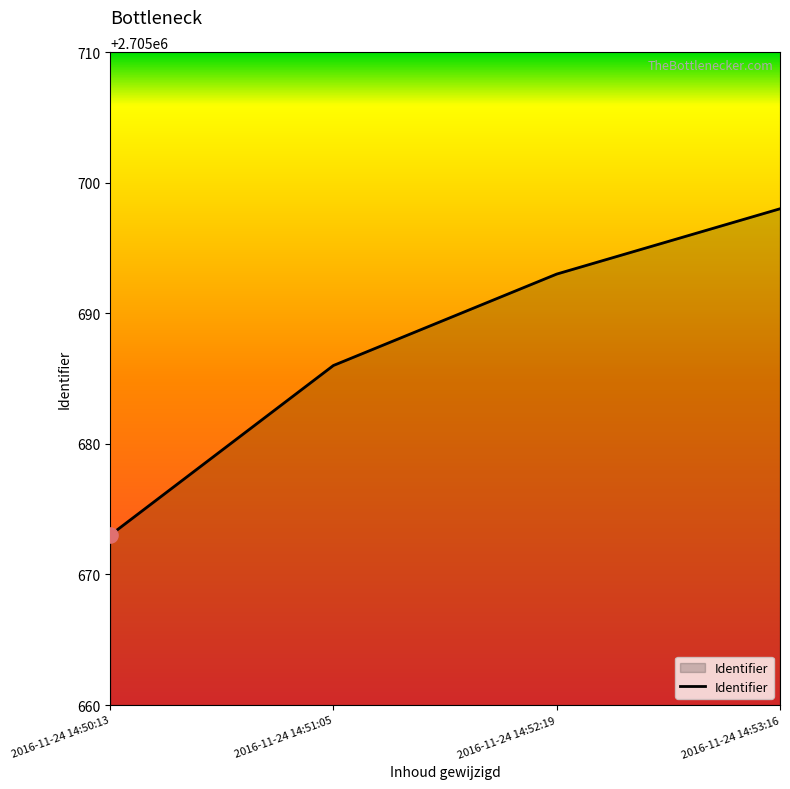

Between 2016-11-24 14:52:19 and 2016-11-24 14:50:13, which is larger?

2016-11-24 14:52:19